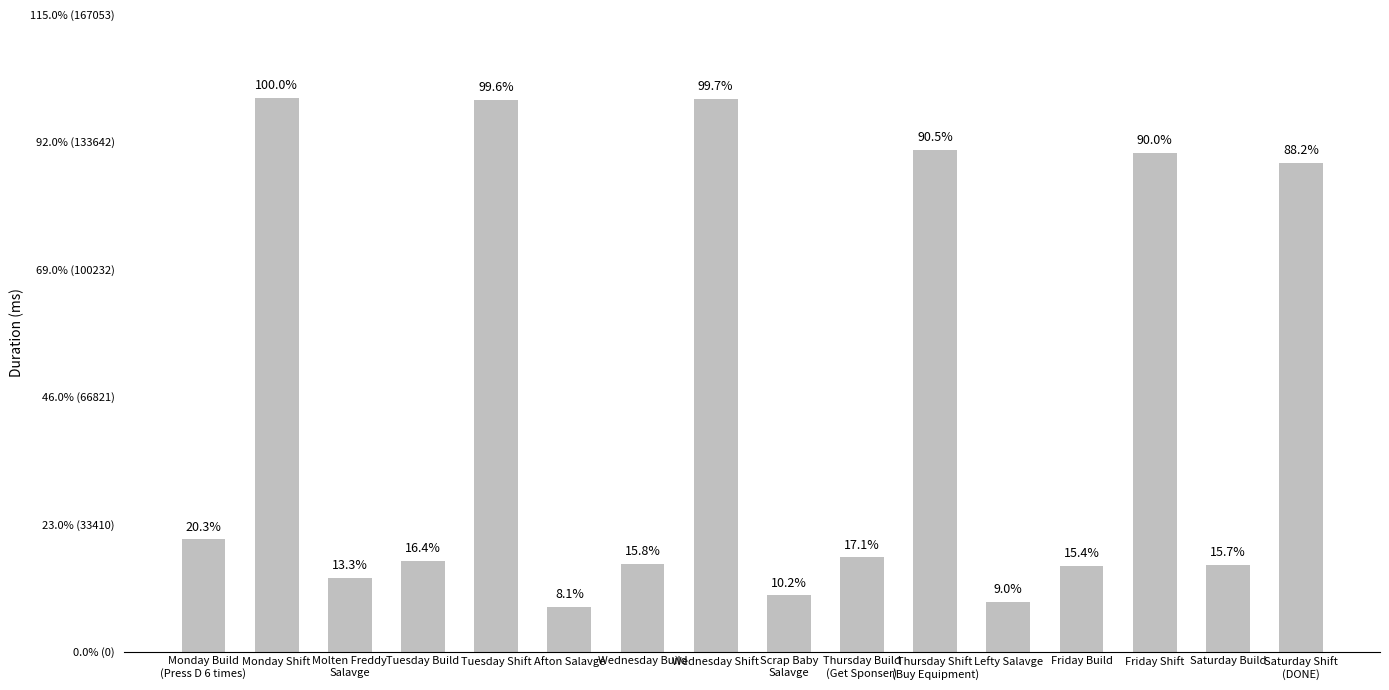

Reading left to right, transcribe all the data shown in this chart.

Monday Build
(Press D 6 times)=29424	Monday Shift=145264	Molten Freddy
Salavge=19296	Tuesday Build=23864	Tuesday Shift=144611	Afton Salavge=11725	Wednesday Build=22944	Wednesday Shift=144894	Scrap Baby
Salavge=14746	Thursday Build
(Get Sponser)=24776	Thursday Shift
(Buy Equipment)=131527	Lefty Salavge=13122	Friday Build=22431	Friday Shift=130792	Saturday Build=22784	Saturday Shift
(DONE)=128119